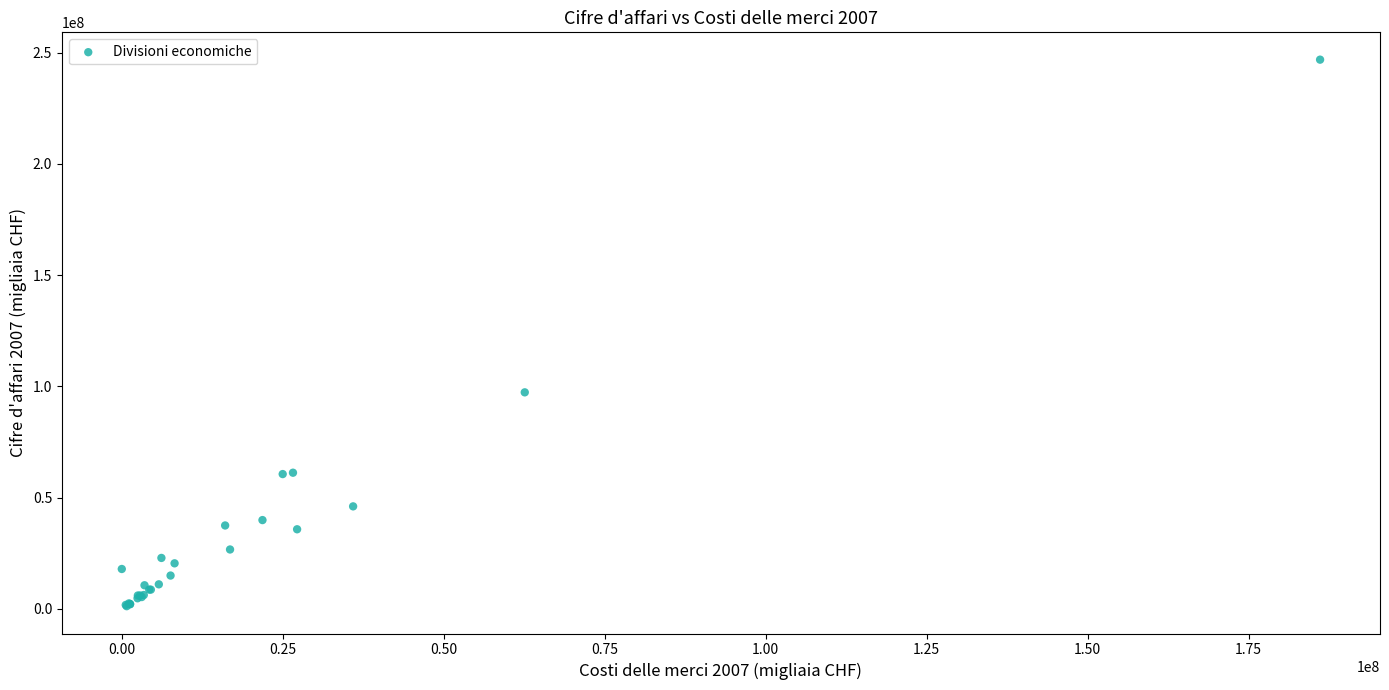

What Y value in the scatter plot is closest to 124012385?

97309933